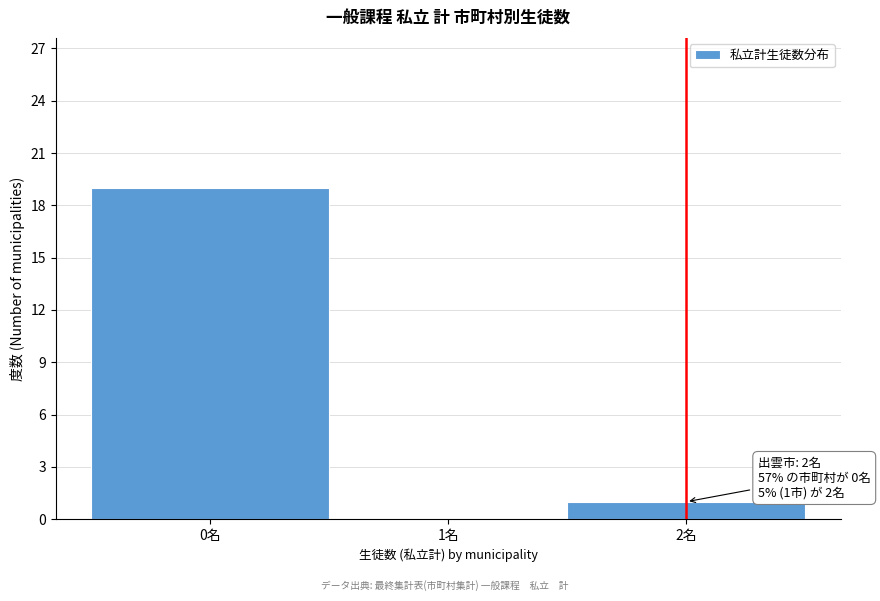

Which range on the x-axis has the tallest bar?

-0.5 to 0.5